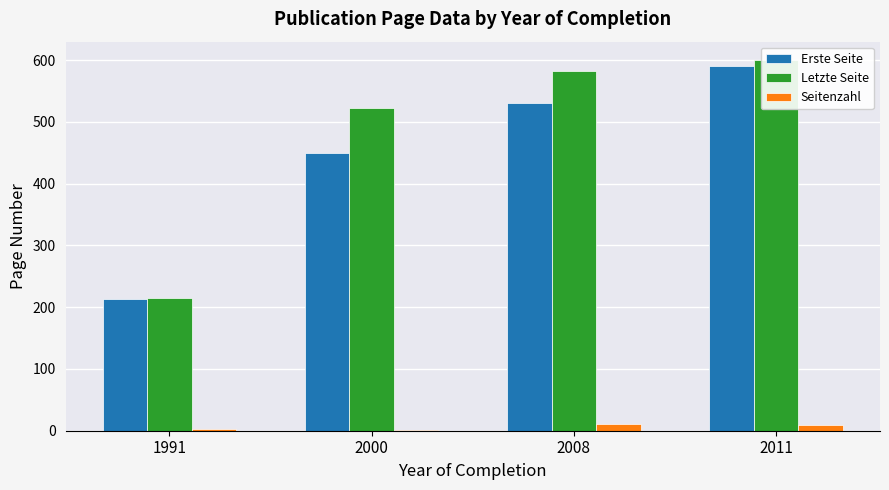

Which series has the widest spread of values?

Letzte Seite